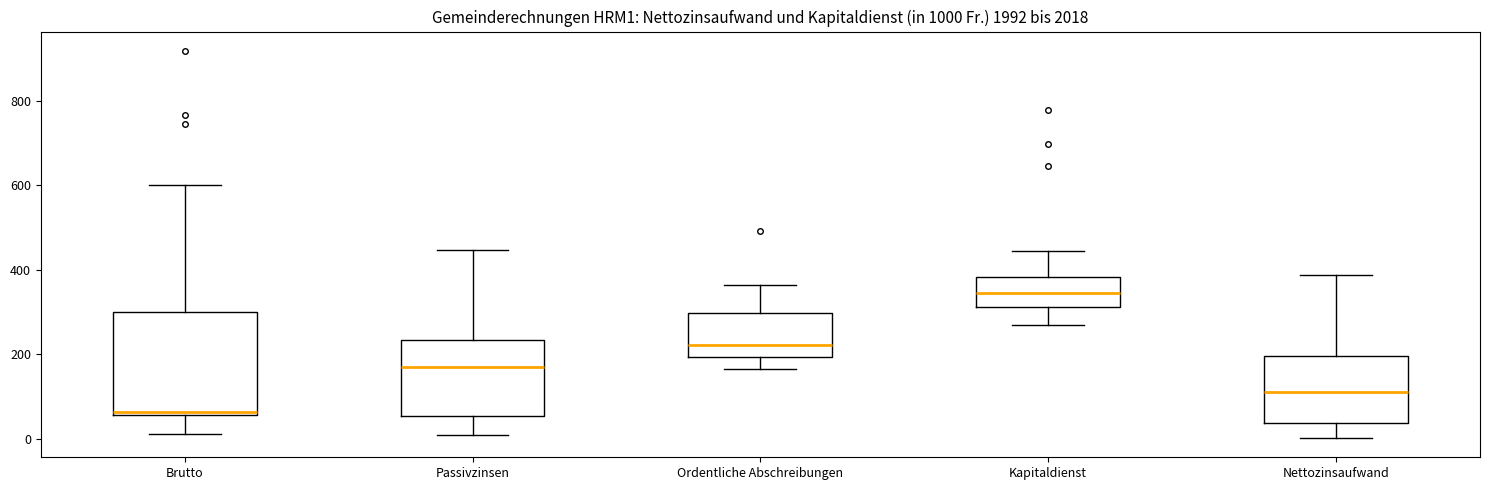

Where does the upper whisker of the box for Passivzinsen end on the y-axis? The values are not printed on the chart, so give them approximately, as read against the axis.

440